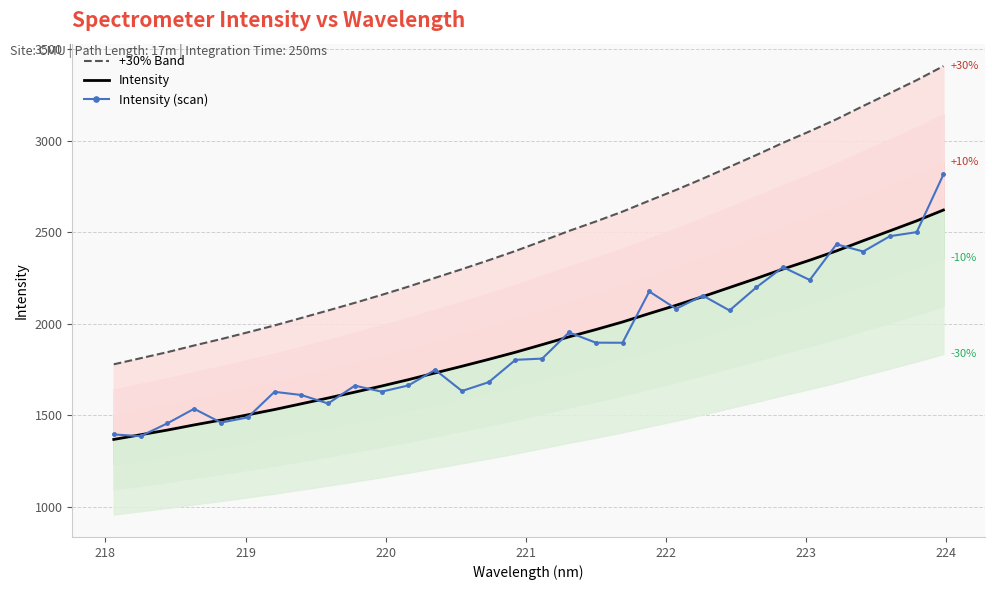

True or false: +30% Band and Intensity intersect in this chart.

False